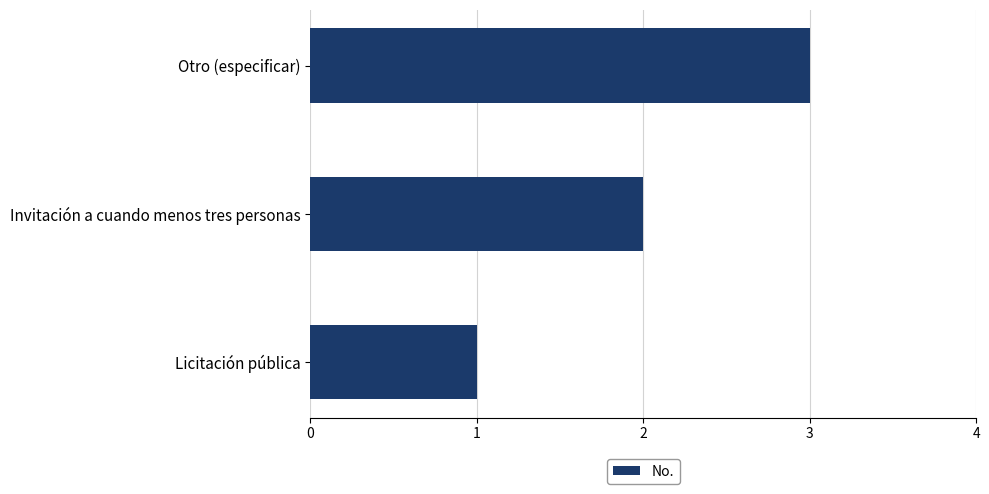

What is the change in value from Invitación a cuando menos tres personas to Otro (especificar)?

+1